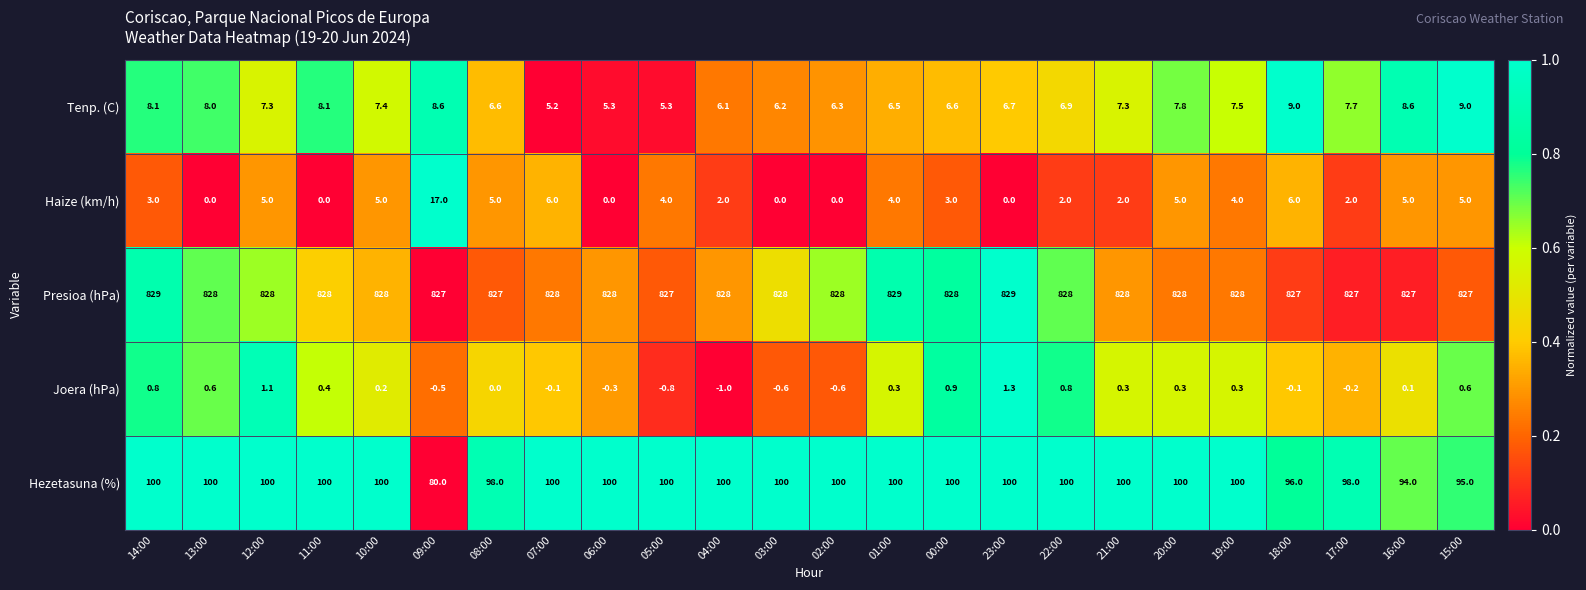

What is the difference between the highest and lowest values at 08:00?

827.0